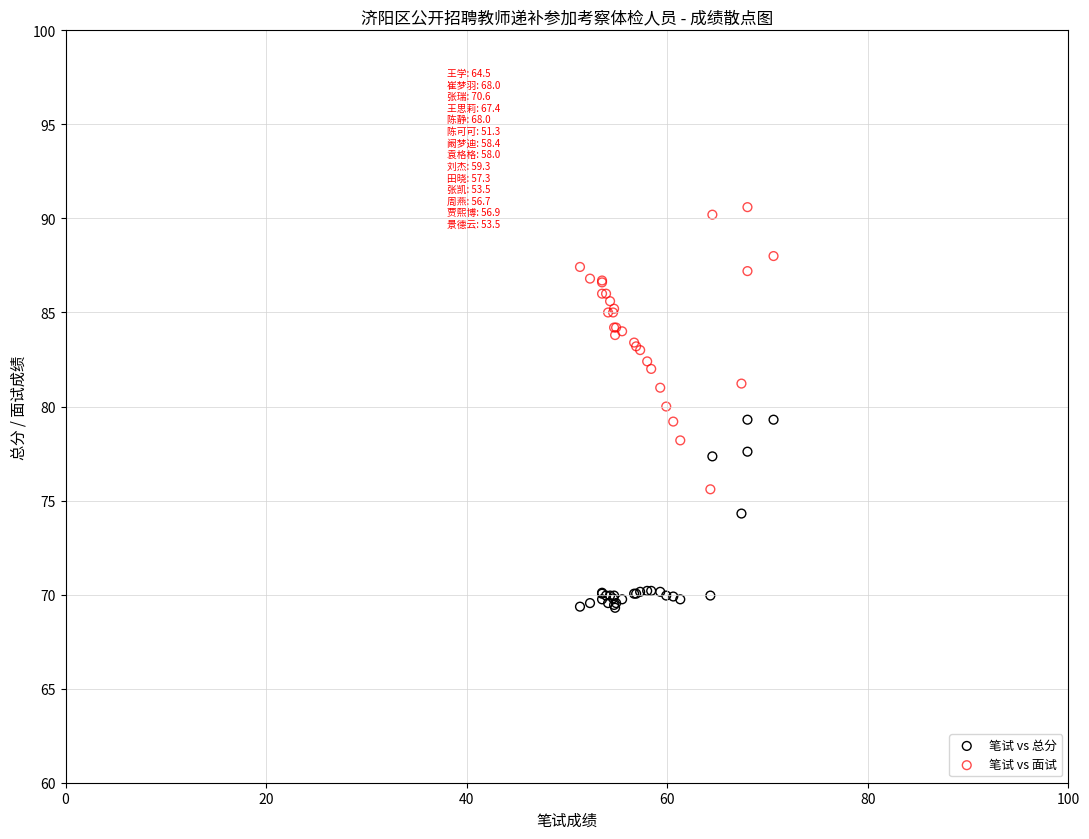

Which series has the widest spread of Y values?

笔试 vs 面试